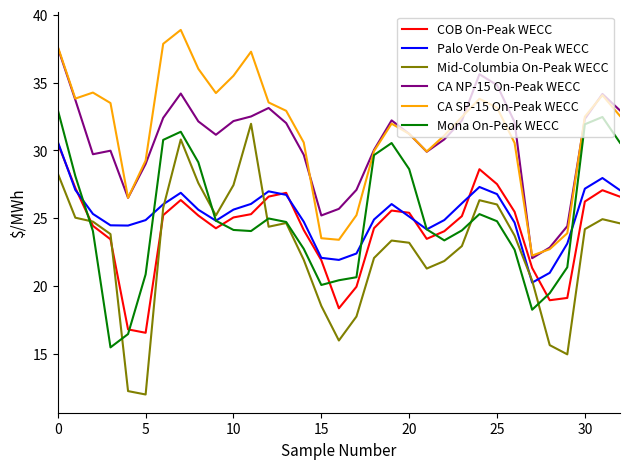

Which series has the largest range (max minus min)?

Mid-Columbia On-Peak WECC